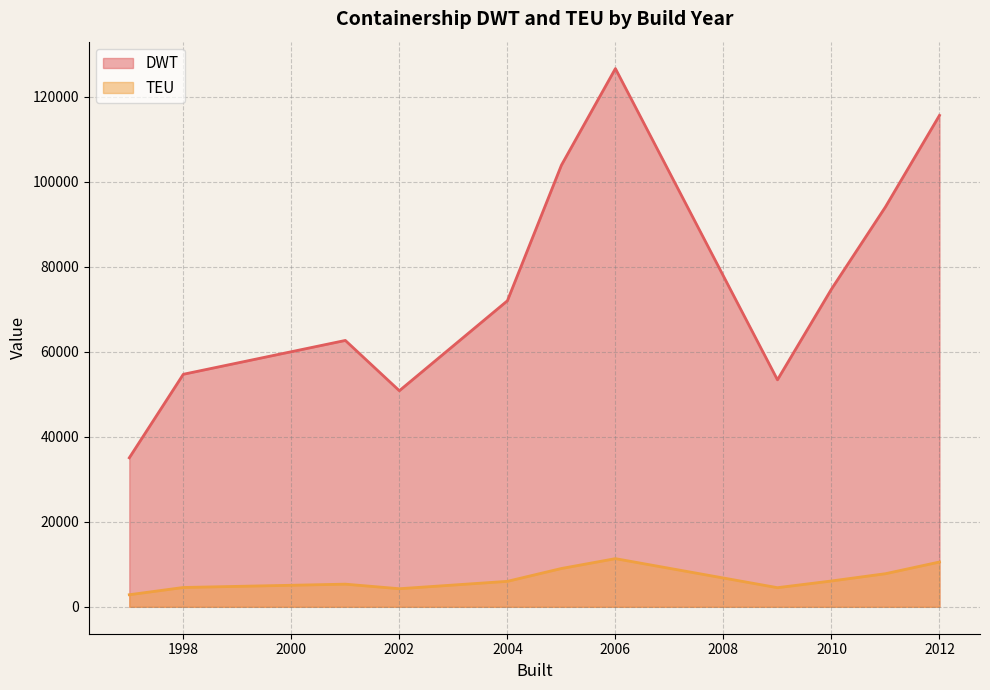

Count the number of categories in the chart.

11